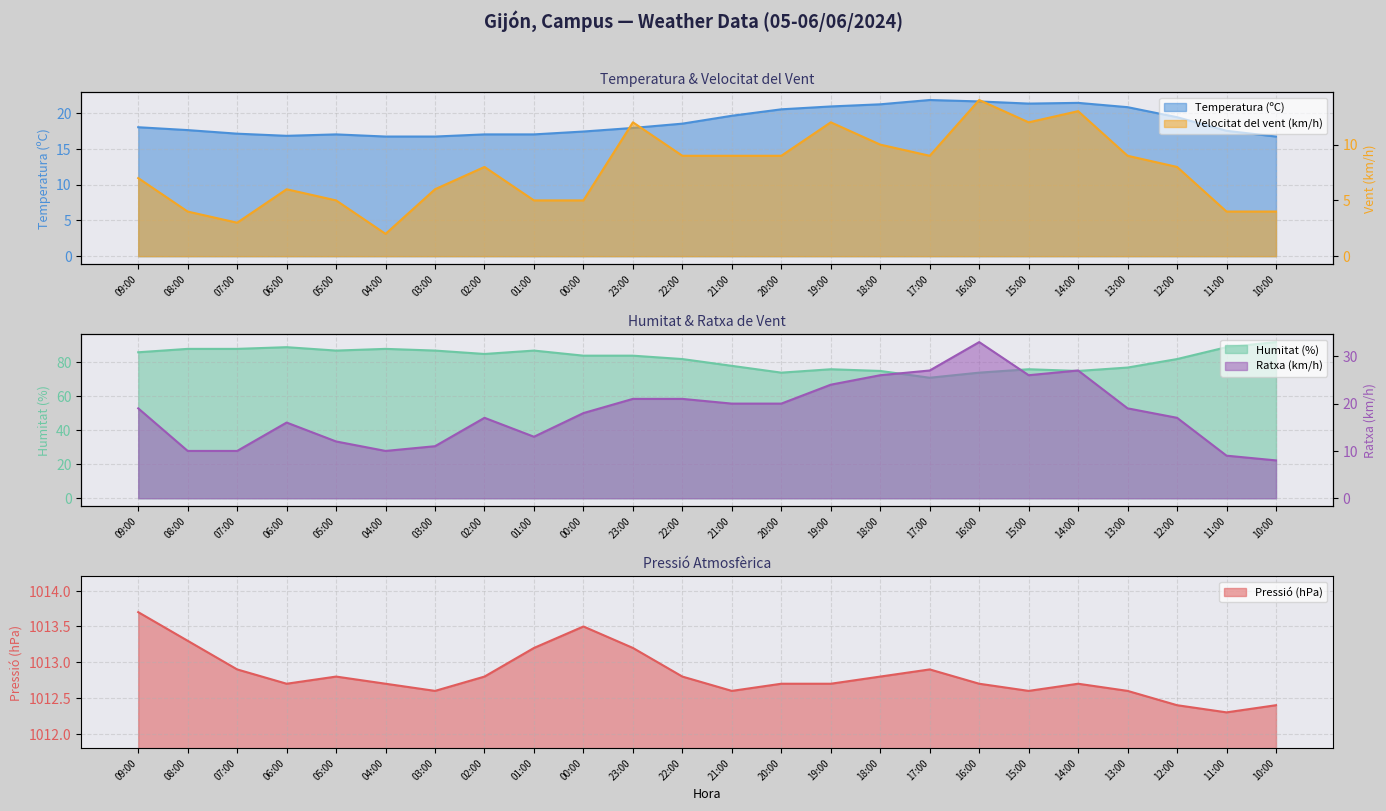

Where do Temperatura (ºC) and Ratxa (km/h) first cross each other?

09:00 and 08:00